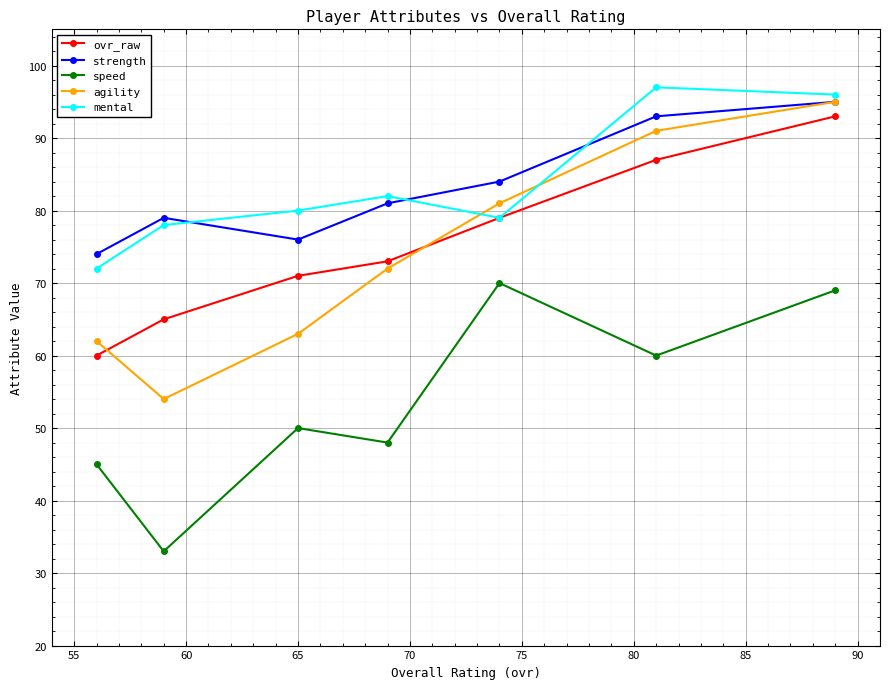

What is the minimum value for strength?

74